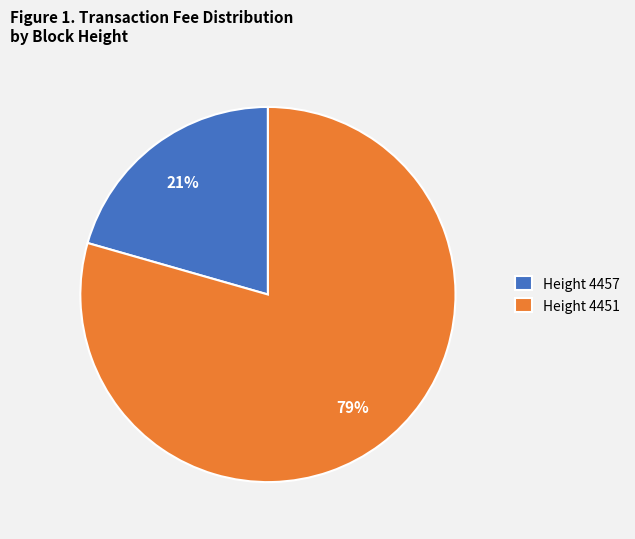

Is there any slice that represents more than half of the pie?

Yes